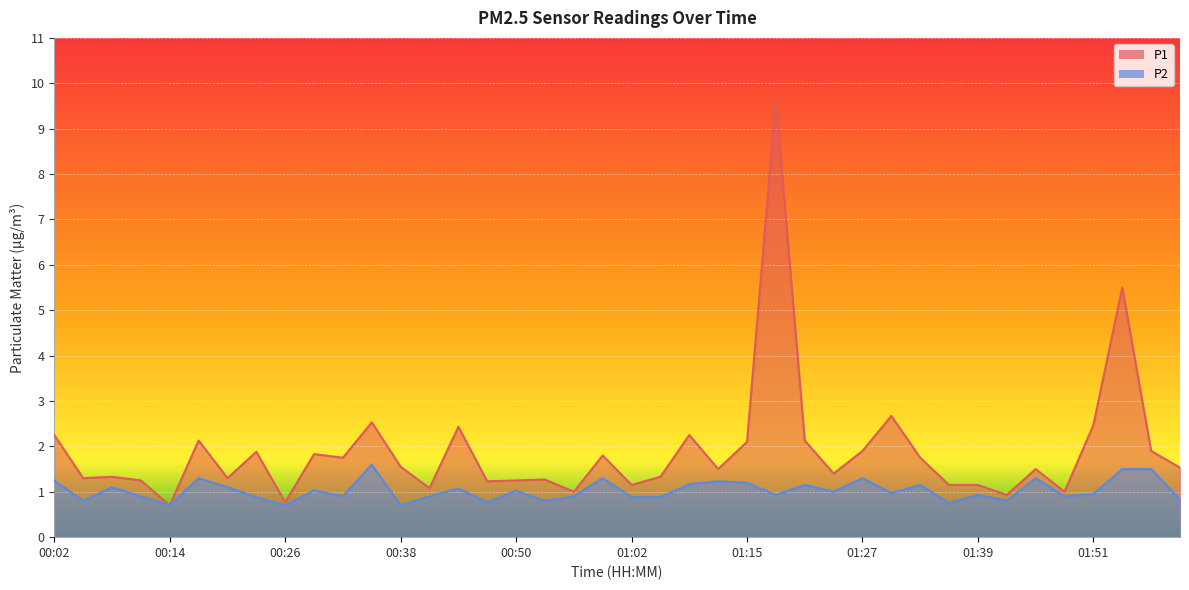

Rank the series by their maximum value, from lowest to highest.

P2, P1